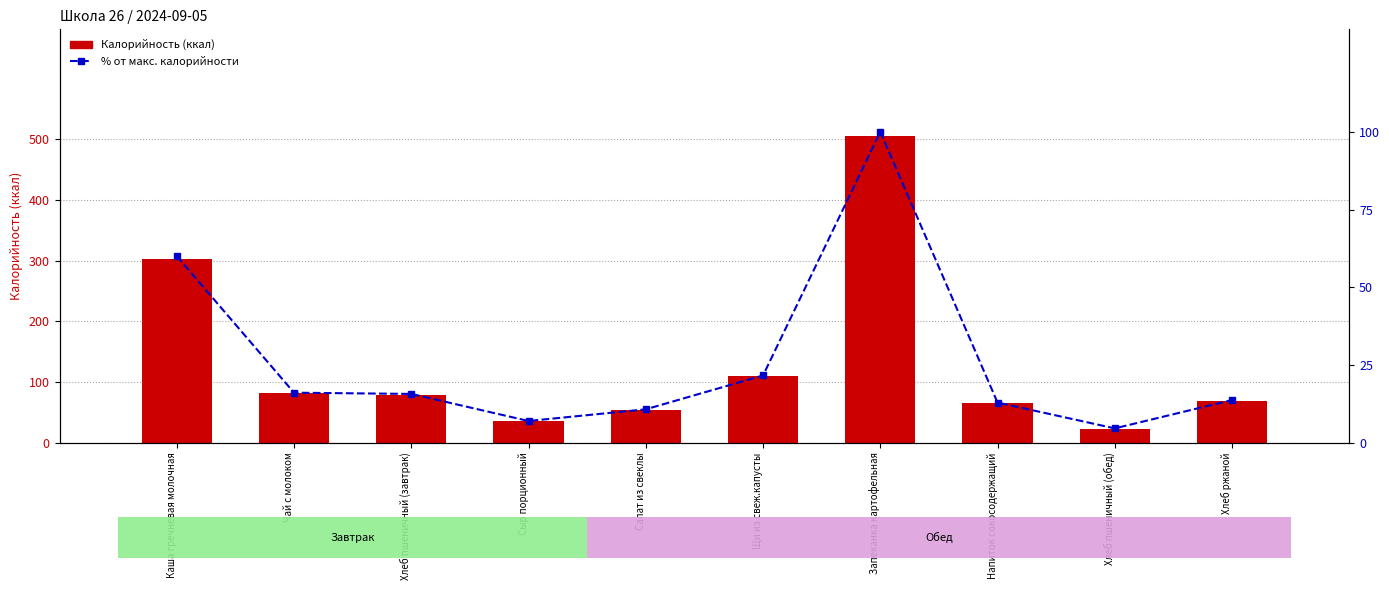

How many series are shown in this chart?

2